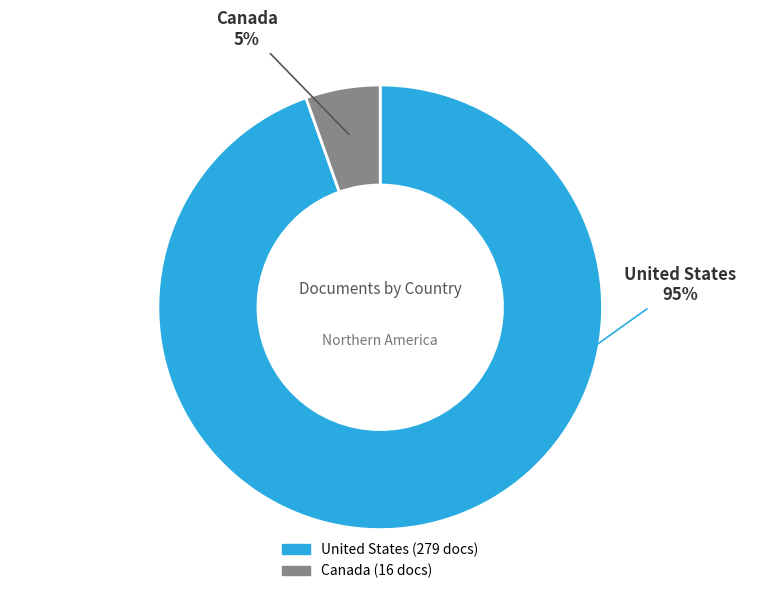

Is the sum of Canada and United States greater than half?

Yes